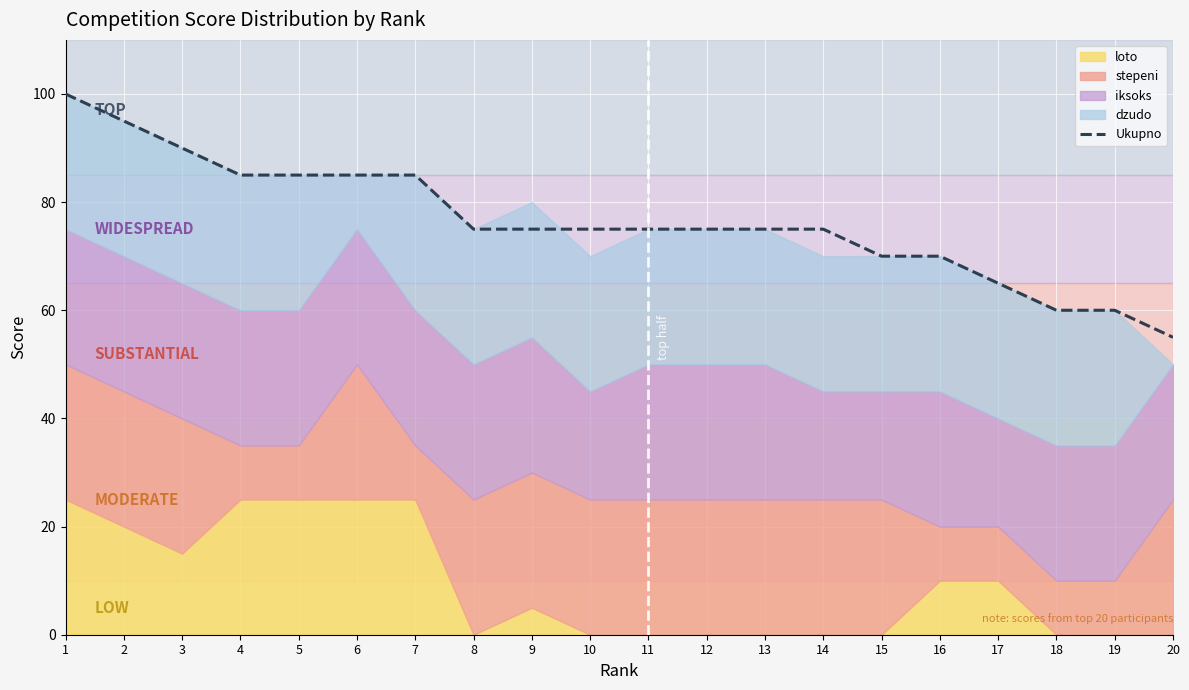

True or false: Ukupno has a value of 75 at 13.

True